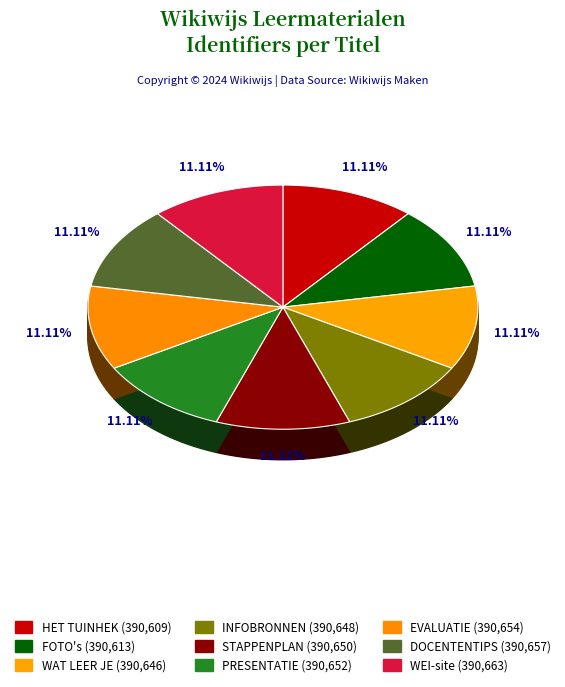

Rank the categories by value from lowest to highest.

HET TUINHEK, FOTO's, WAT LEER JE, INFOBRONNEN, STAPPENPLAN, PRESENTATIE, EVALUATIE, DOCENTENTIPS, WEI-site